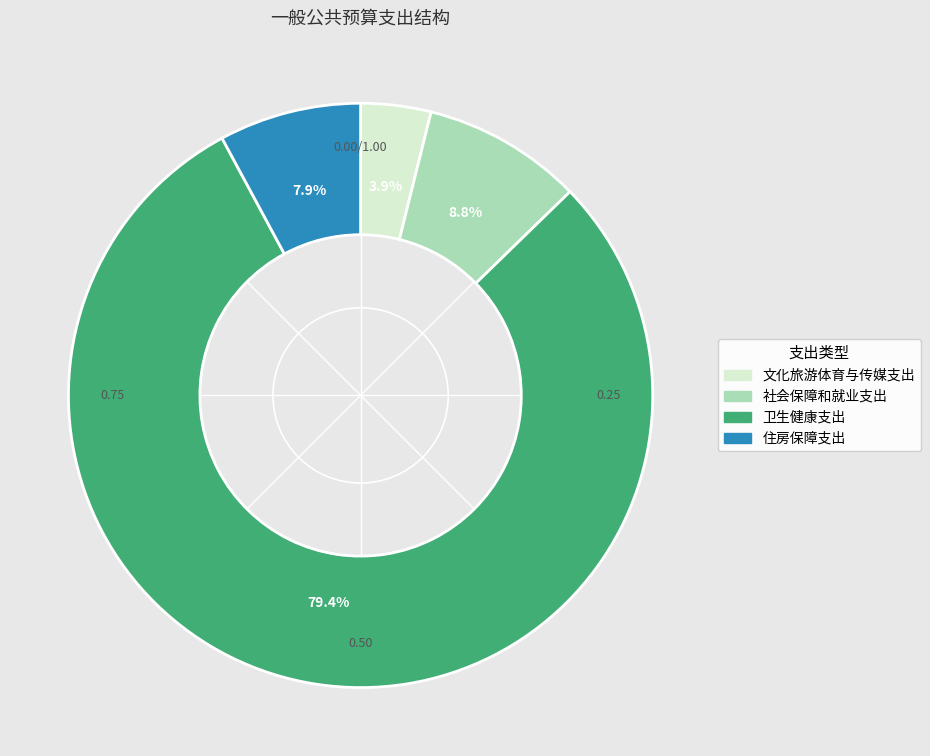

What is the ratio of the value at 住房保障支出 to the value at 社会保障和就业支出?

0.9